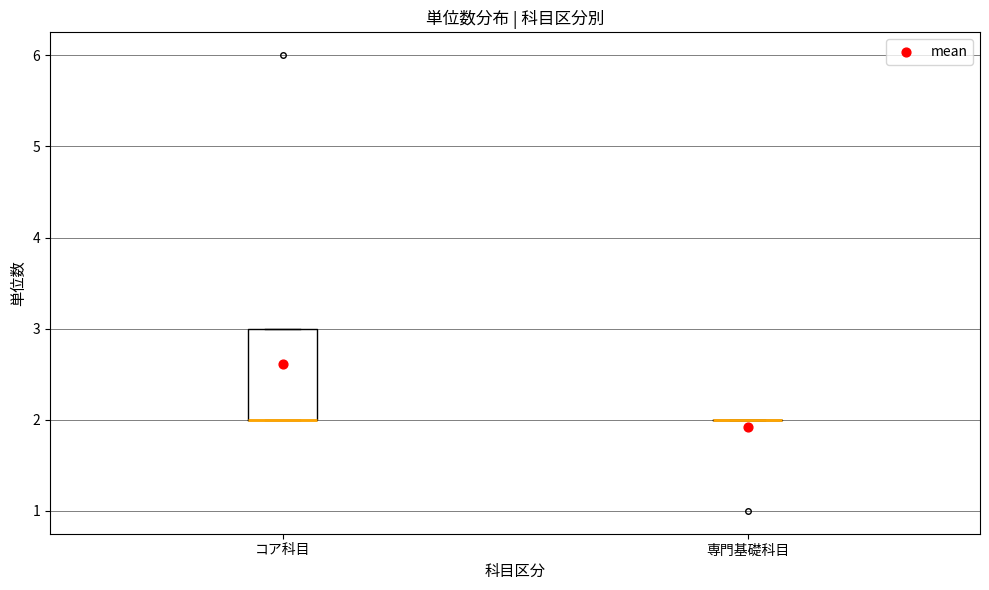

Reading left to right, transcribe this box plot: for each box, give where its median line is, the range the box spans, and where its two whiskers end, as read against the y-axis. The values are not printed on the chart, so give them approximately, as read against the axis.

コア科目: median 2 (drawn on the box's lower edge), box 2 to 3, whiskers 2 to 3
専門基礎科目: box collapsed to a line at 2, whiskers 2 to 2